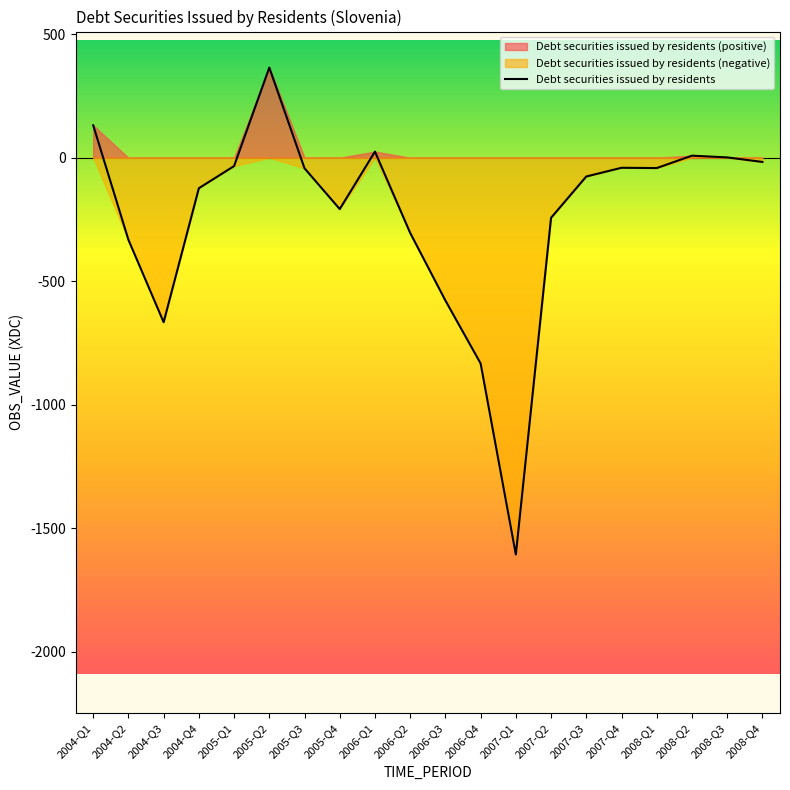

What is the label of the 11th point from the left?

2006-Q3